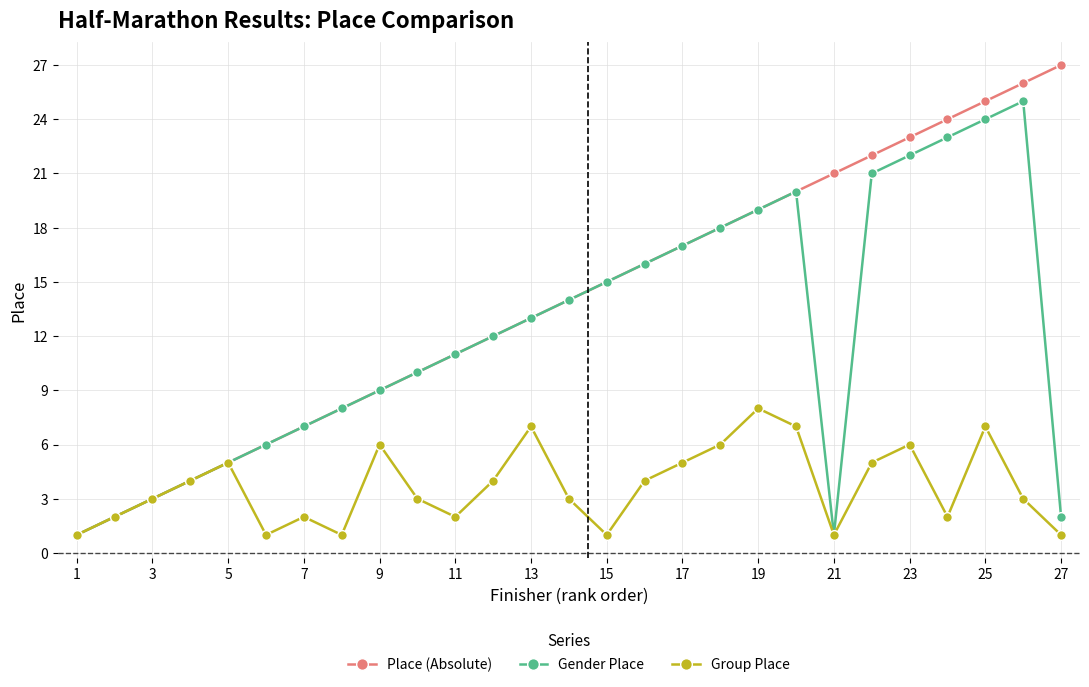

In Group Place, how many points are lower than both neighbors (excluding endpoints)?

6